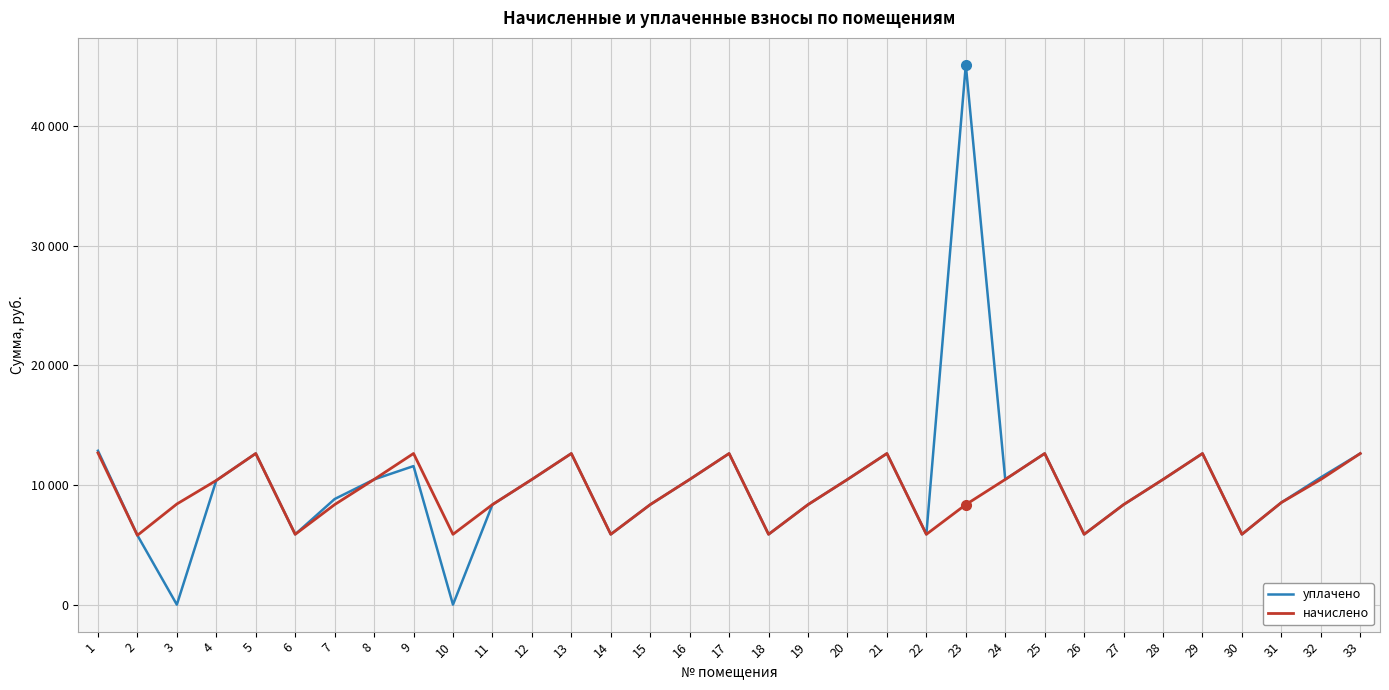

What is the sum of all начислено values?

311486.1